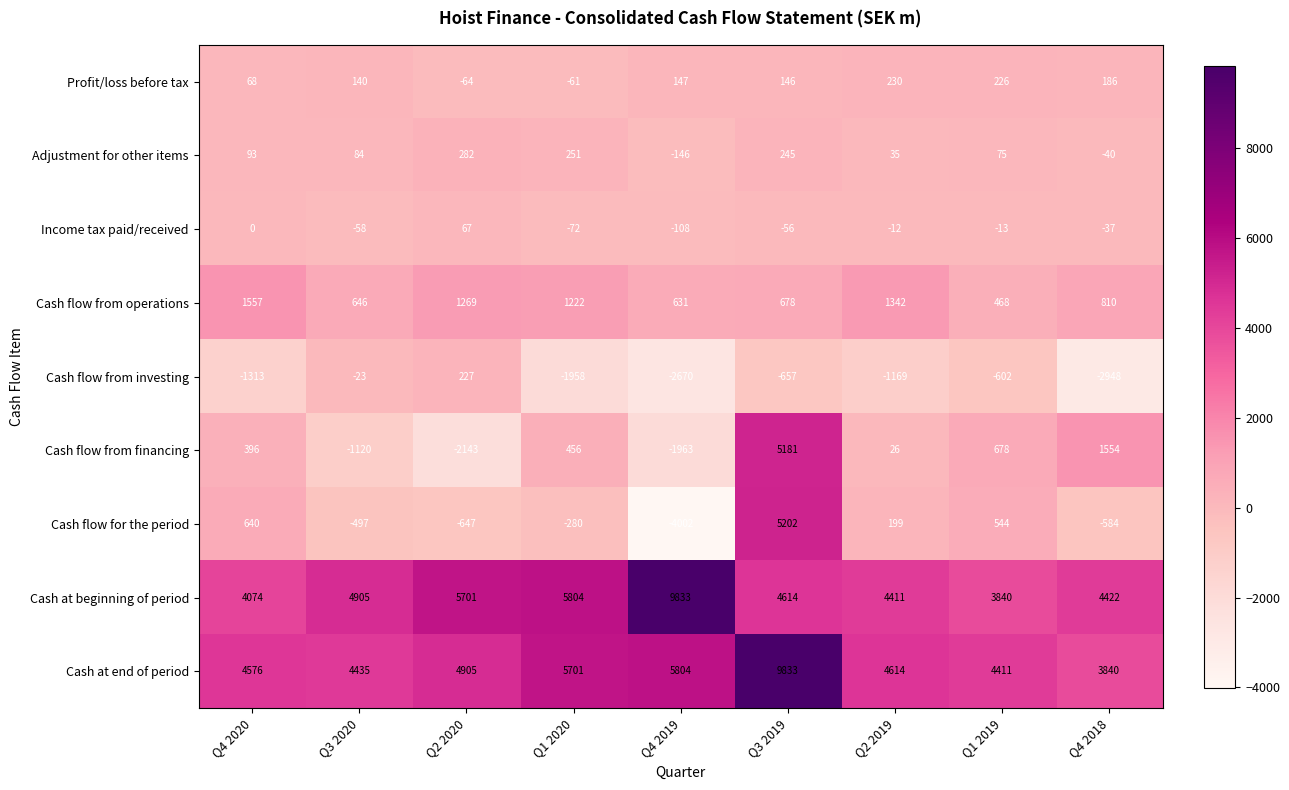

Where does the Cash flow from investing series first go above -1169?

Q3 2020